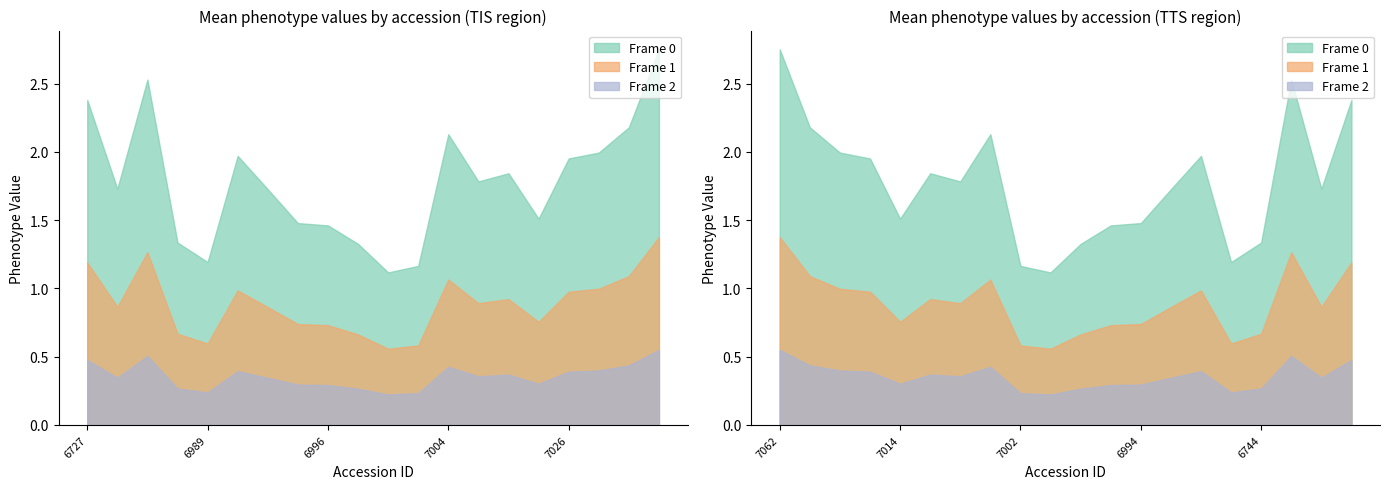

The value of Frame 2 at 6998 is 0.2. True or false?

False